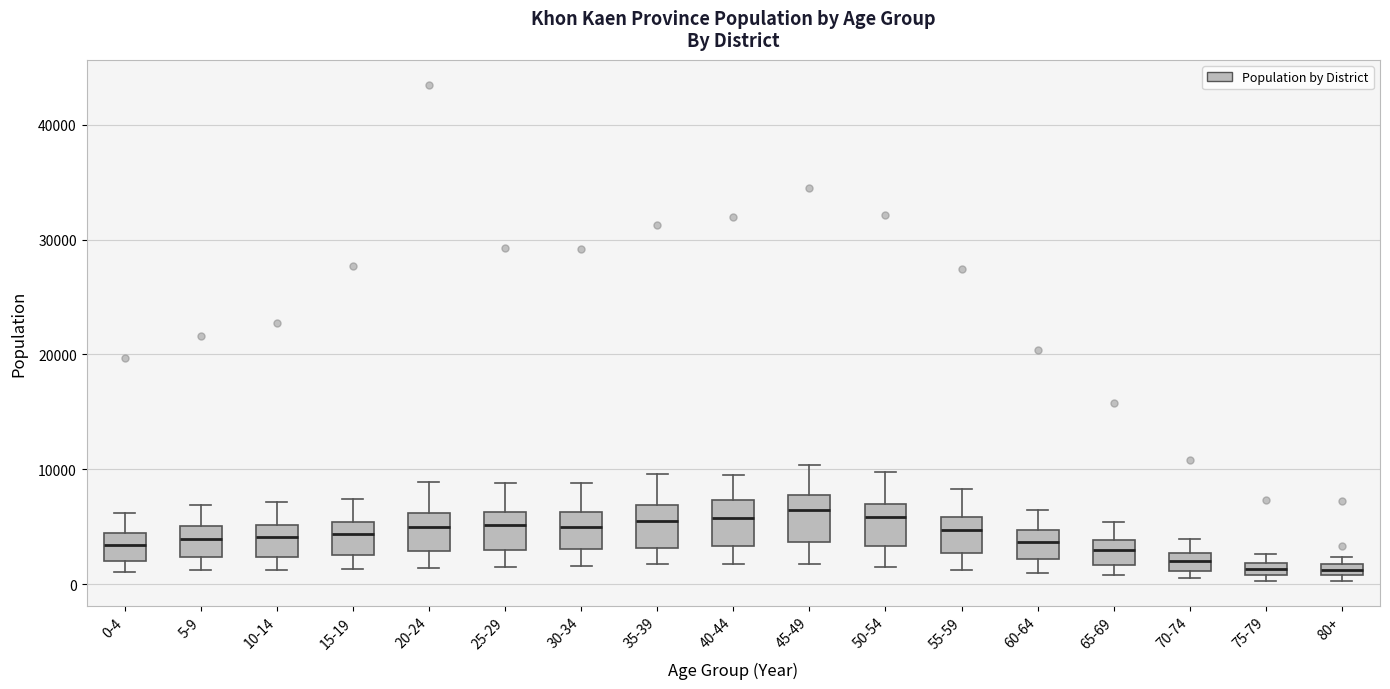

Where is the lower edge of the box for 70-74 on the y-axis? The values are not printed on the chart, so give them approximately, as read against the axis.

1000